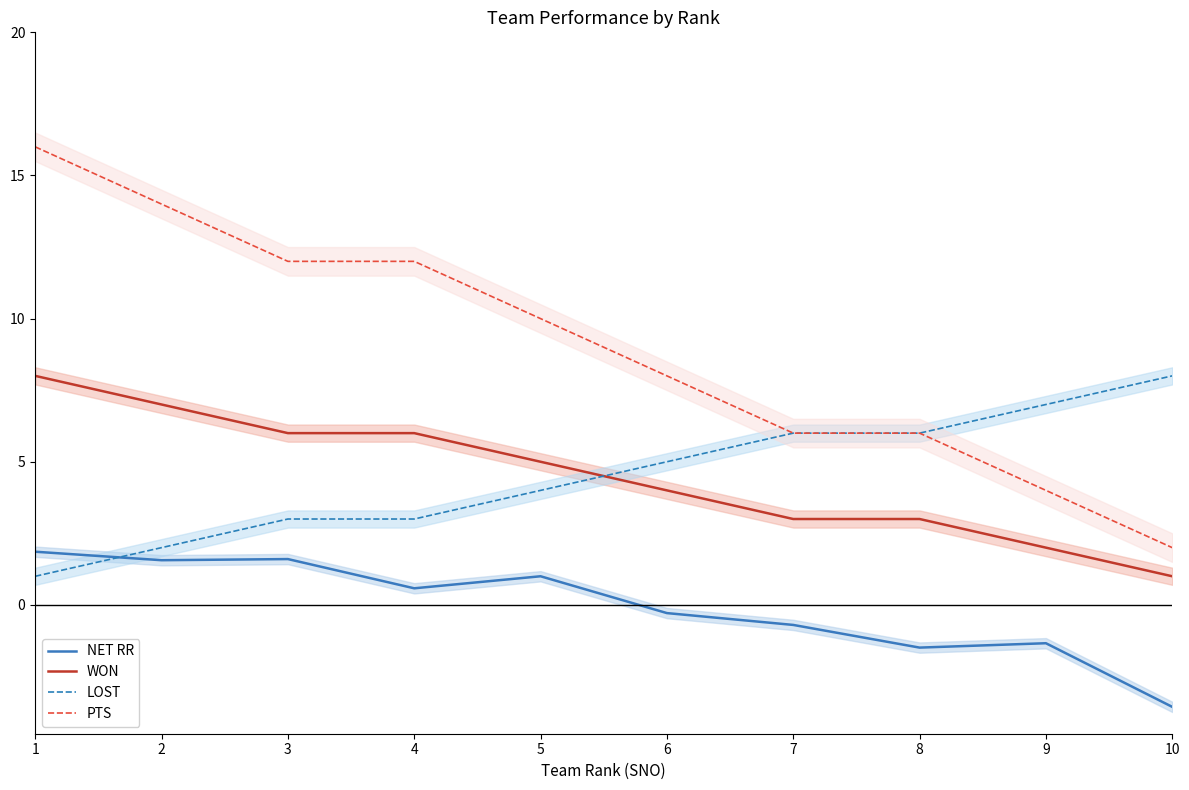

At which category does the chart reach its minimum across all series?

10